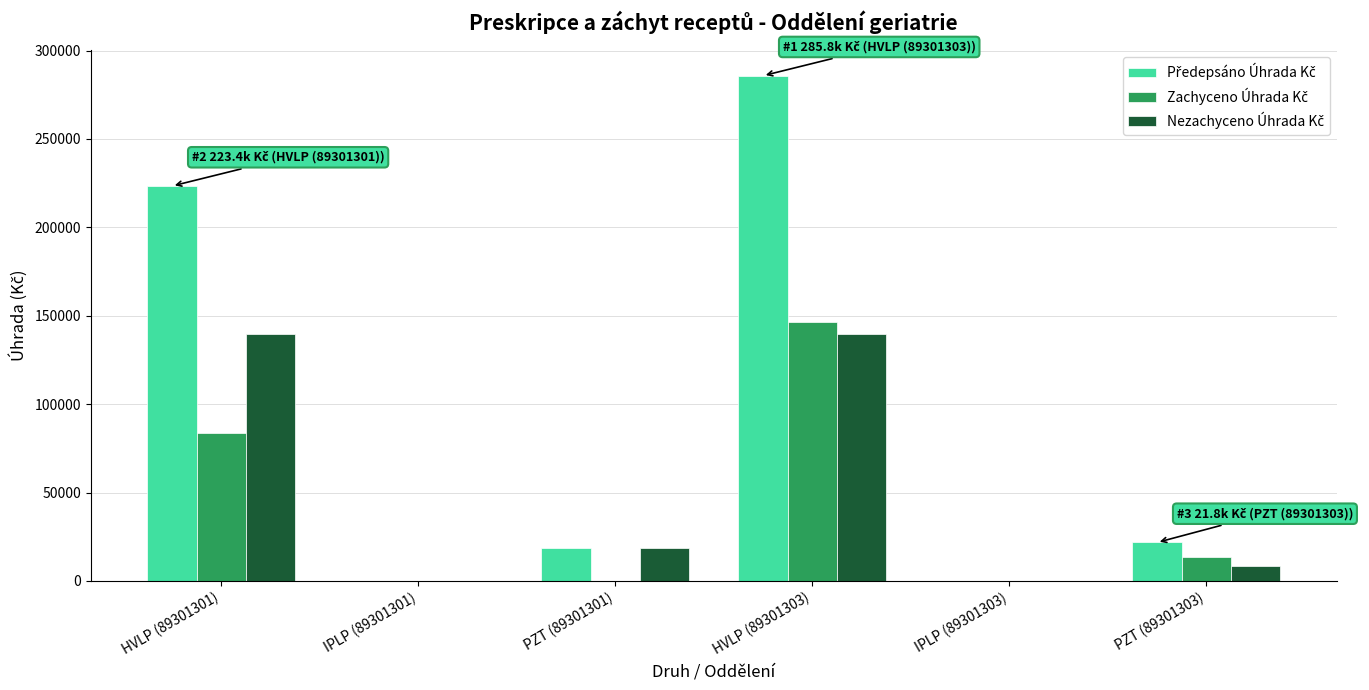

What is the total value across all series at PZT (89301301)?

37400.0